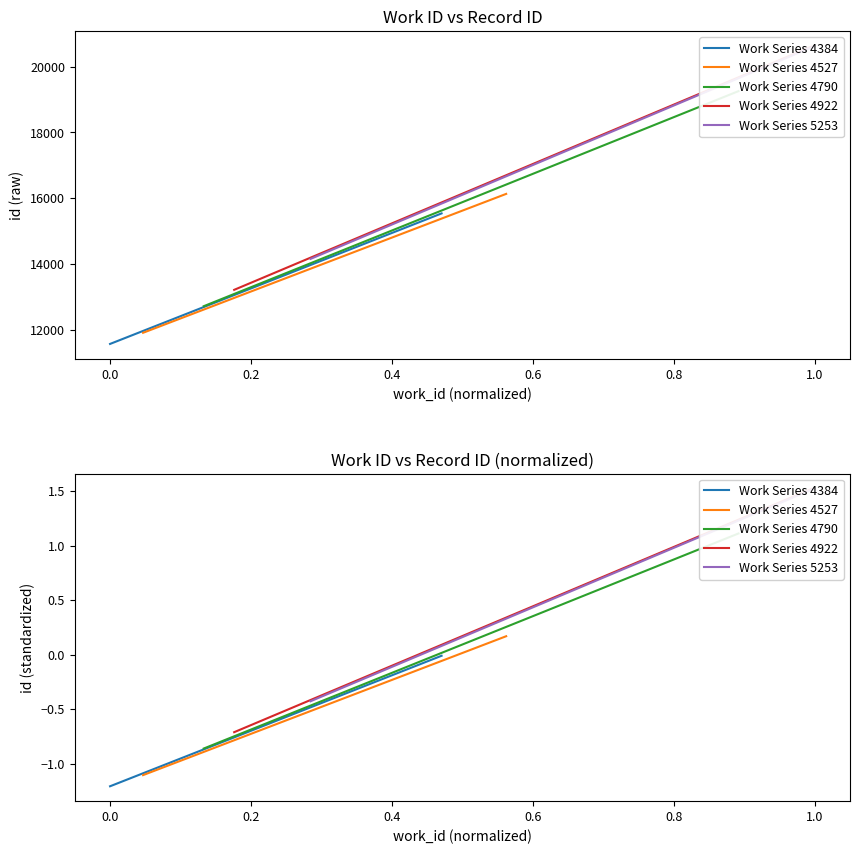

What is the average value of the Work Series 4790 series?

0.1